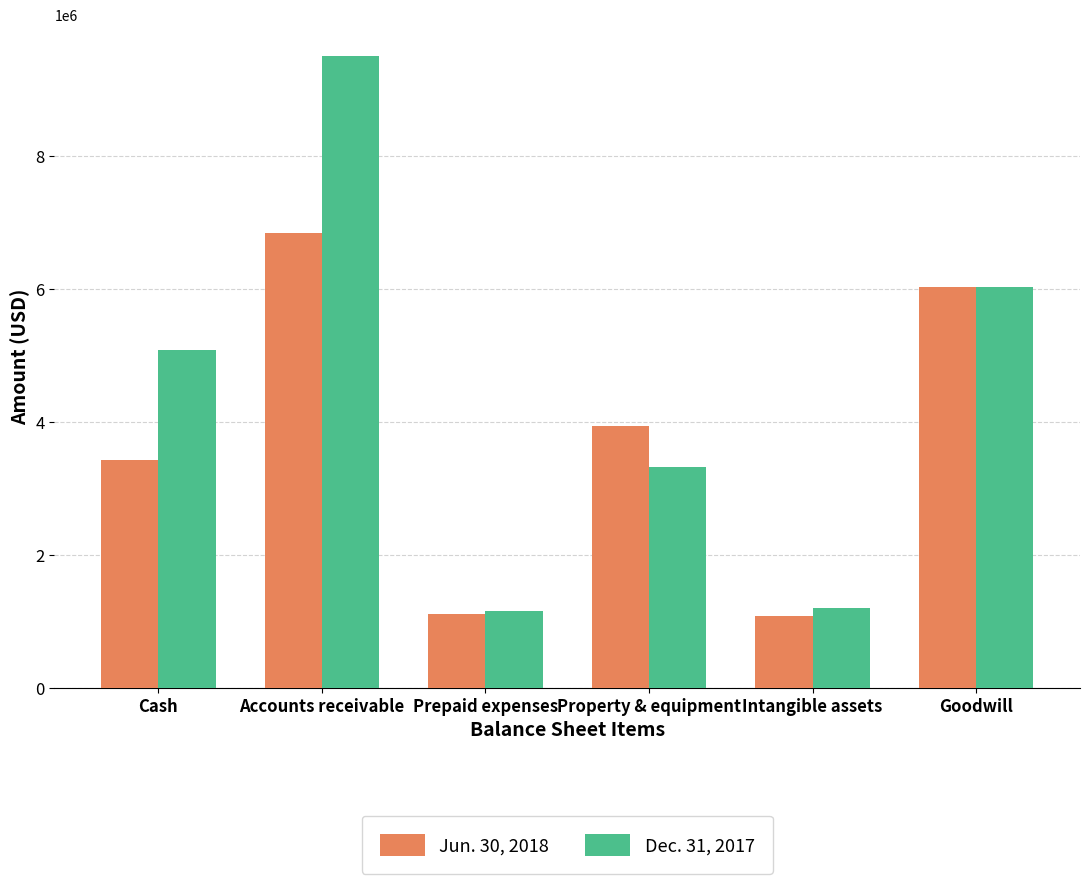

What is the total value across all series at Intangible assets?

2270000